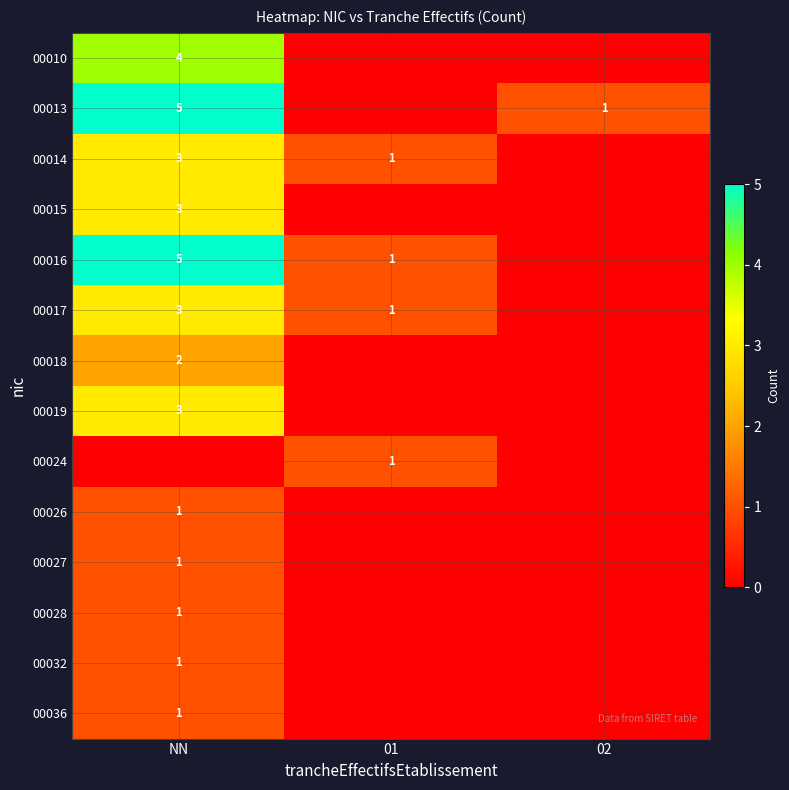

Count the number of data series in this chart.

14